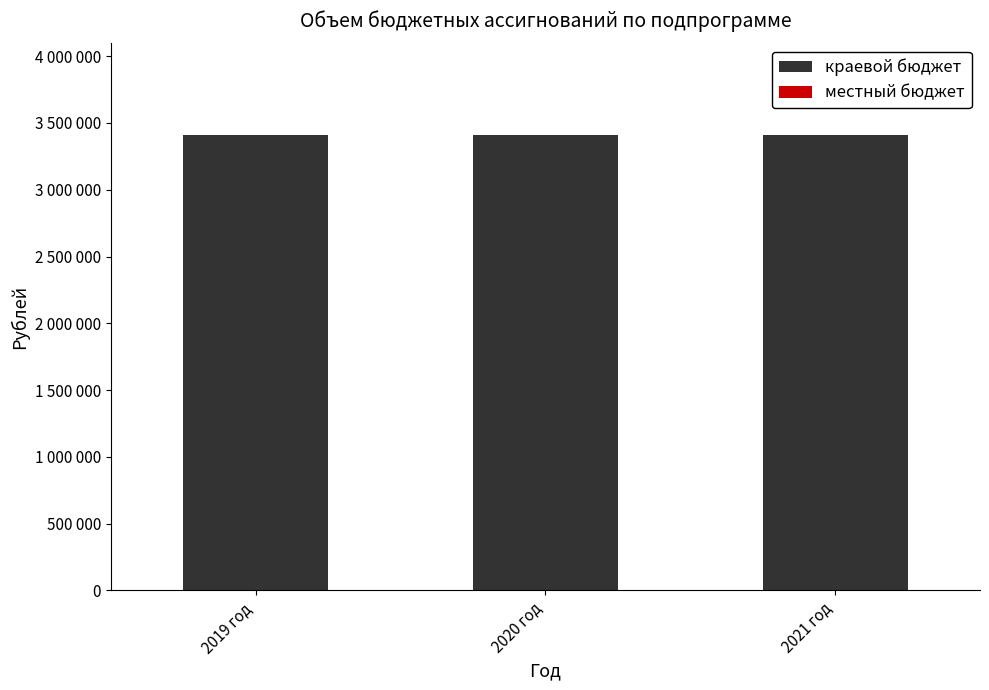

Which series has the widest spread of values?

краевой бюджет